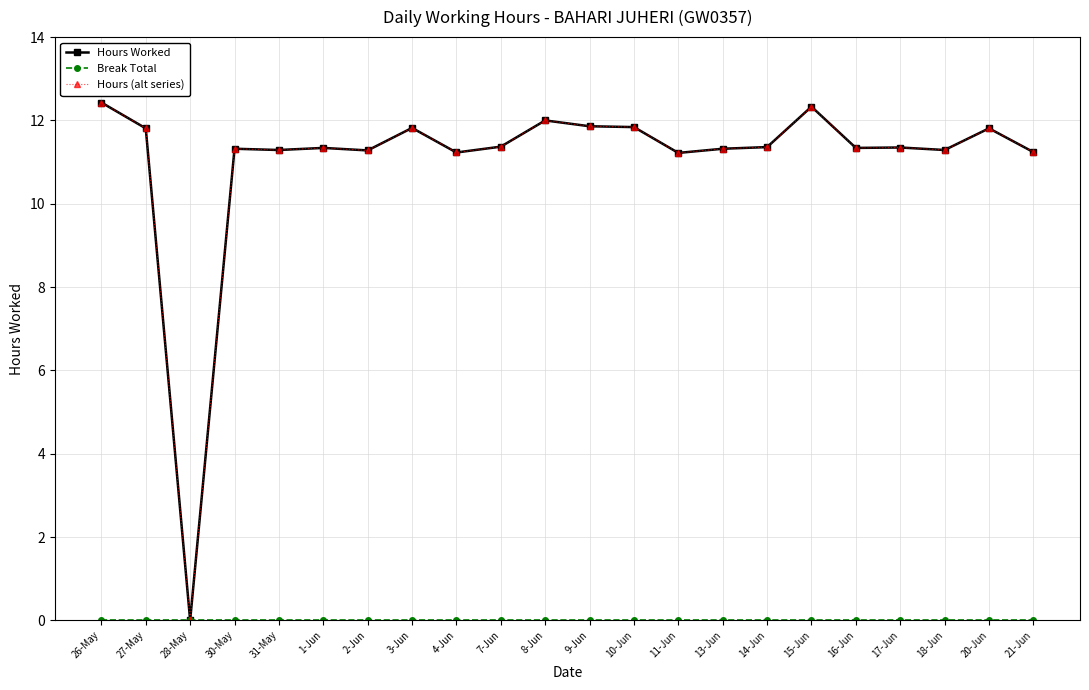

Which series has the largest total across all categories?

Hours Worked